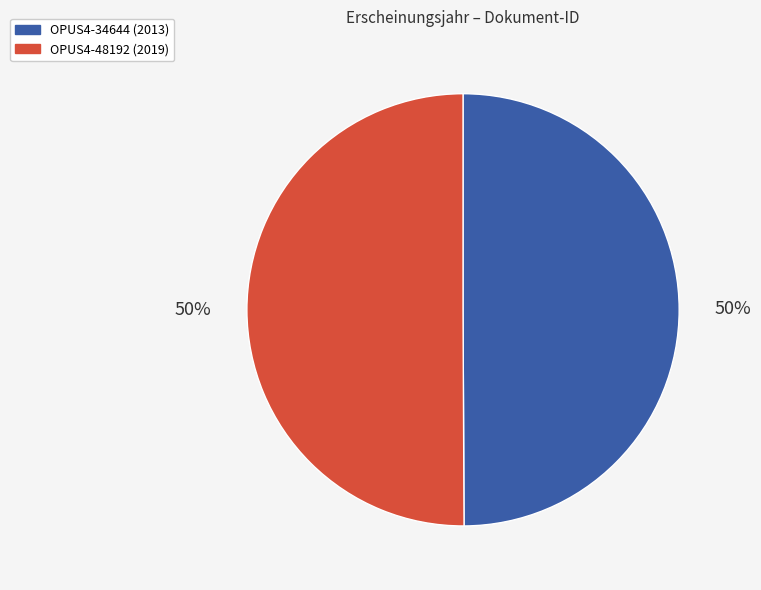

To the nearest percent, what is the average slice percentage?

50%